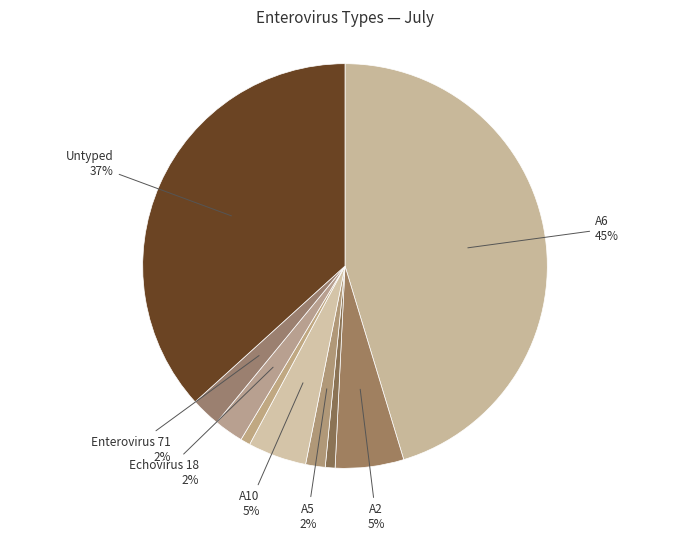

How many segments does this pie chart have?

9